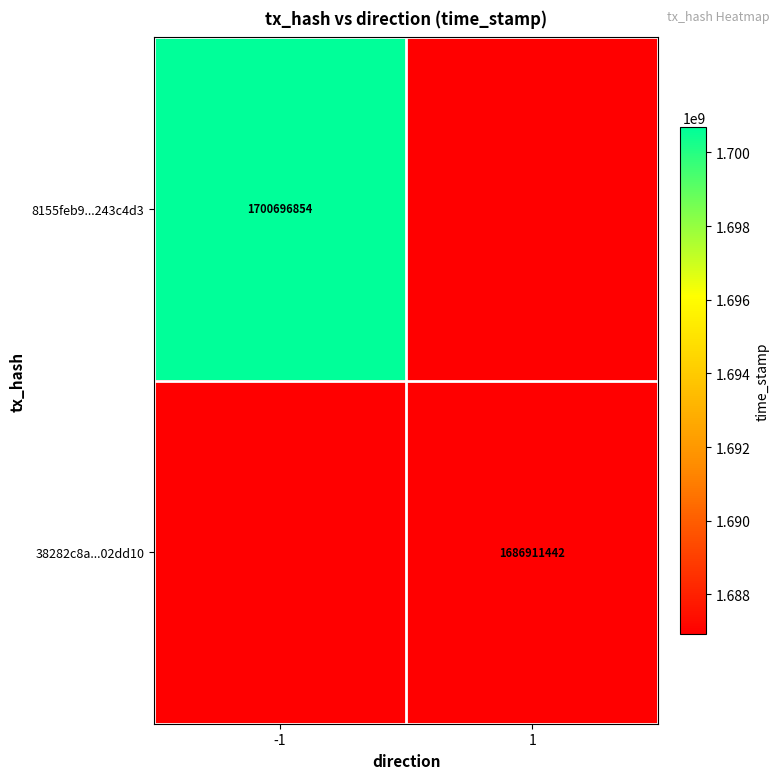

Is it true that 38282c8a...02dd10 equals 2476694361 at 1?

False